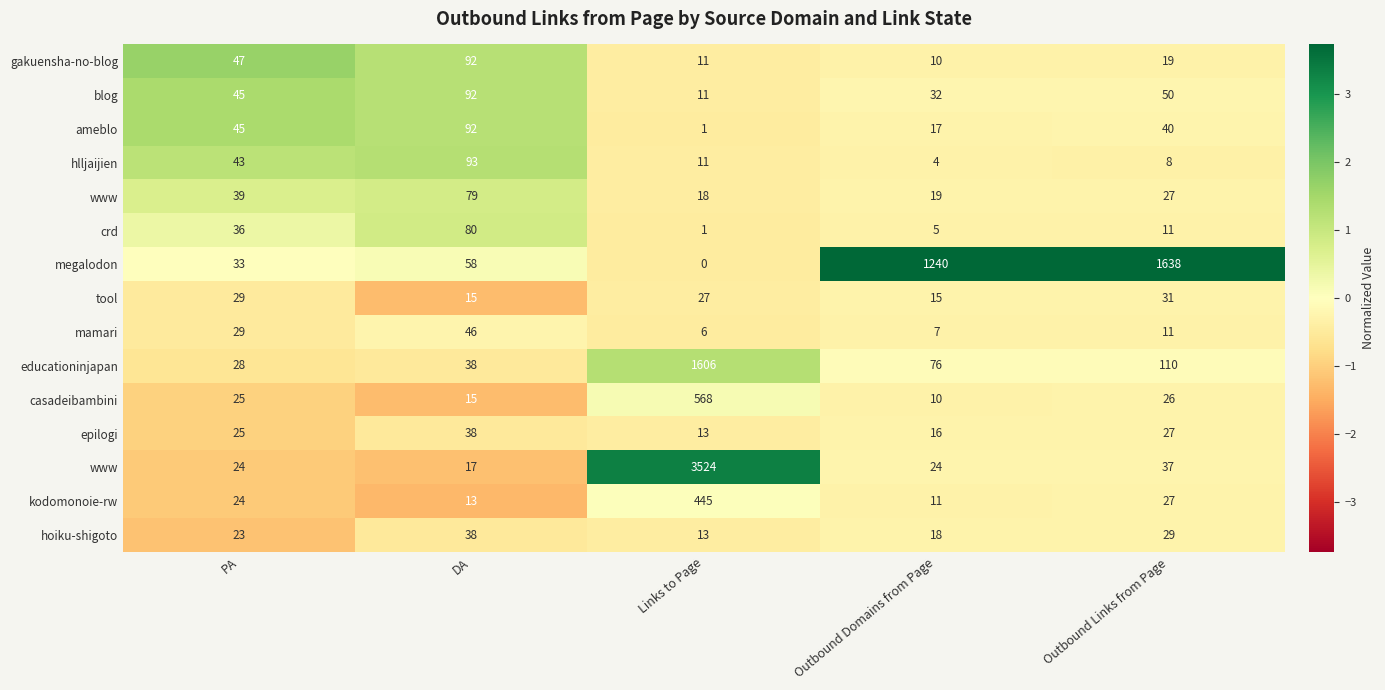

What is the maximum value shown in the chart?

3.7